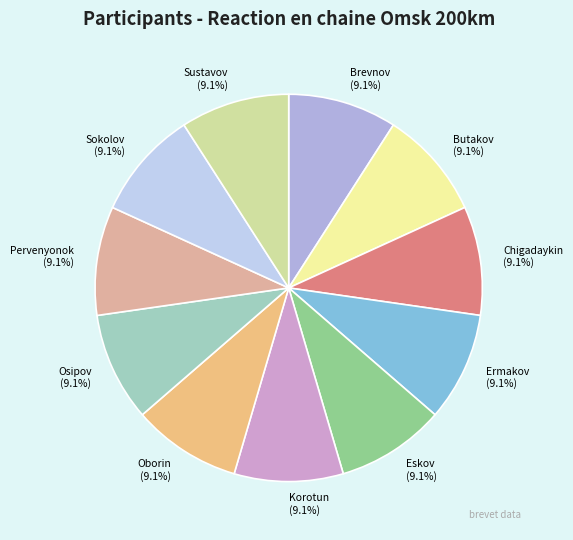

How many slices are in this pie chart?

11